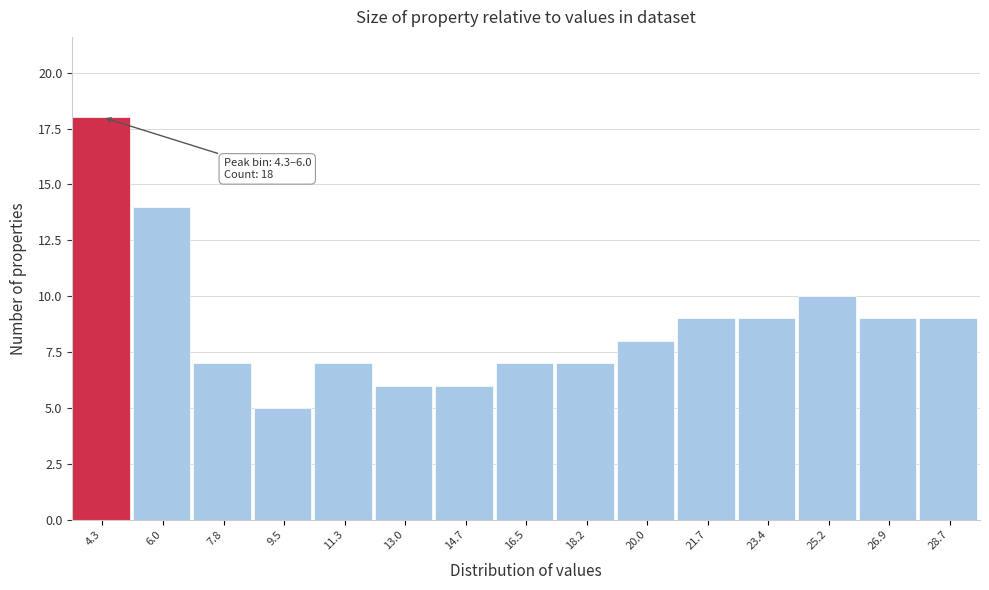

Reading left to right, what are all the values shown in this chart?

18	14	7	5	7	6	6	7	7	8	9	9	10	9	9